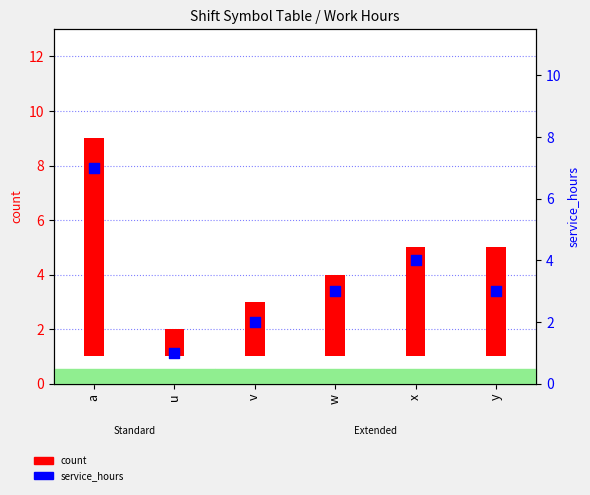

Which series reaches the minimum Y coordinate?

count